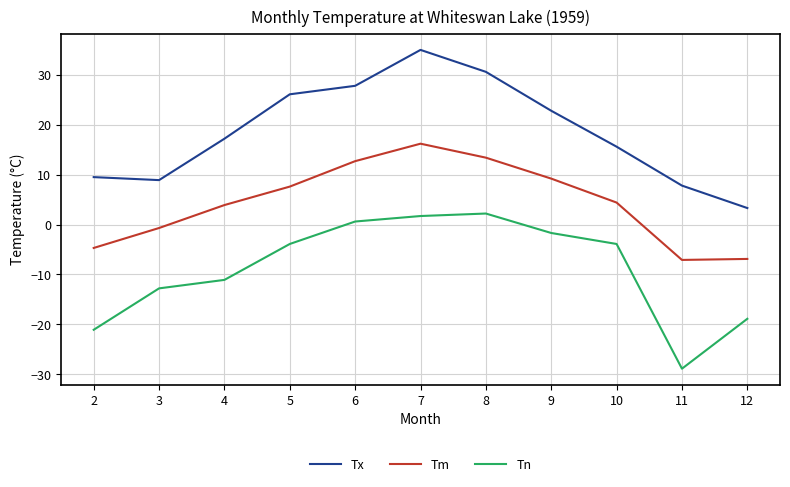

At which category does Tx reach its first local peak?

7